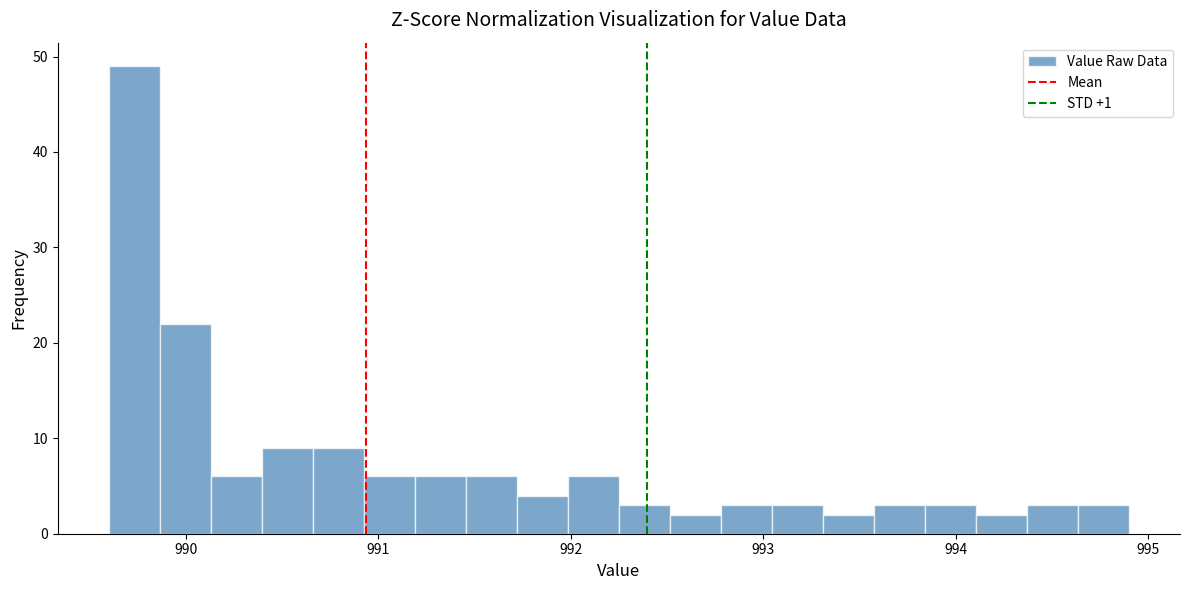

Around what value on the x-axis is the tallest bar? Give the approximate position of its centre, as read against the axis.

989.7